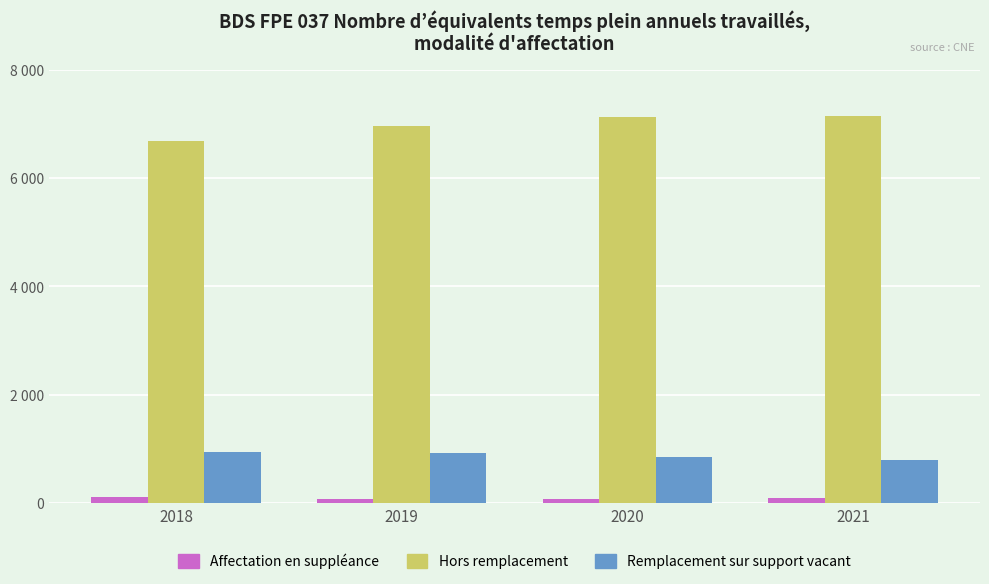

The value of Remplacement sur support vacant at 2019 is 915.5. True or false?

True